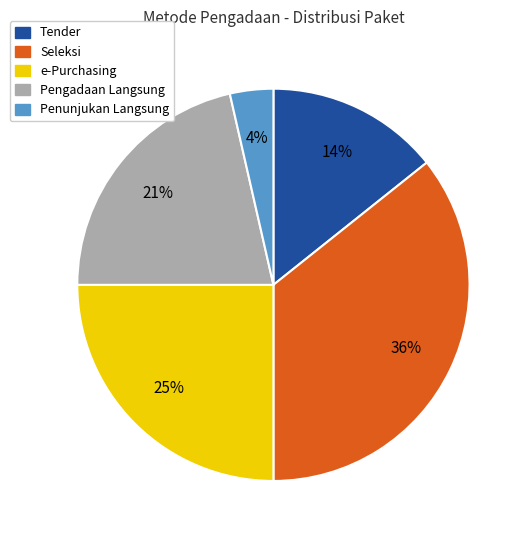

To the nearest percent, what is the difference between the largest and smallest slice percentages?

32%